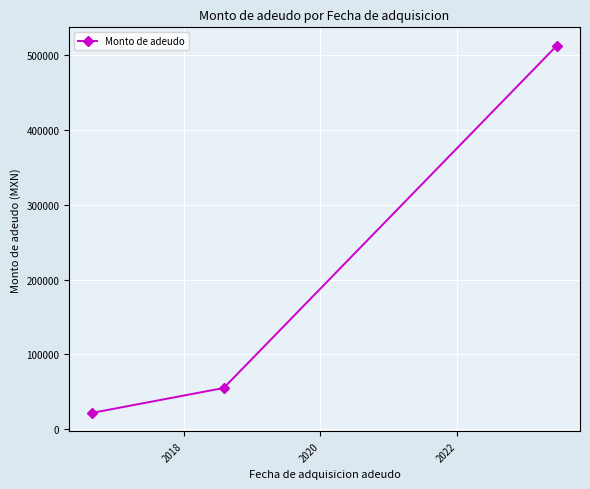

Reading left to right, extract all data points from this chart.

21725	54925	512856